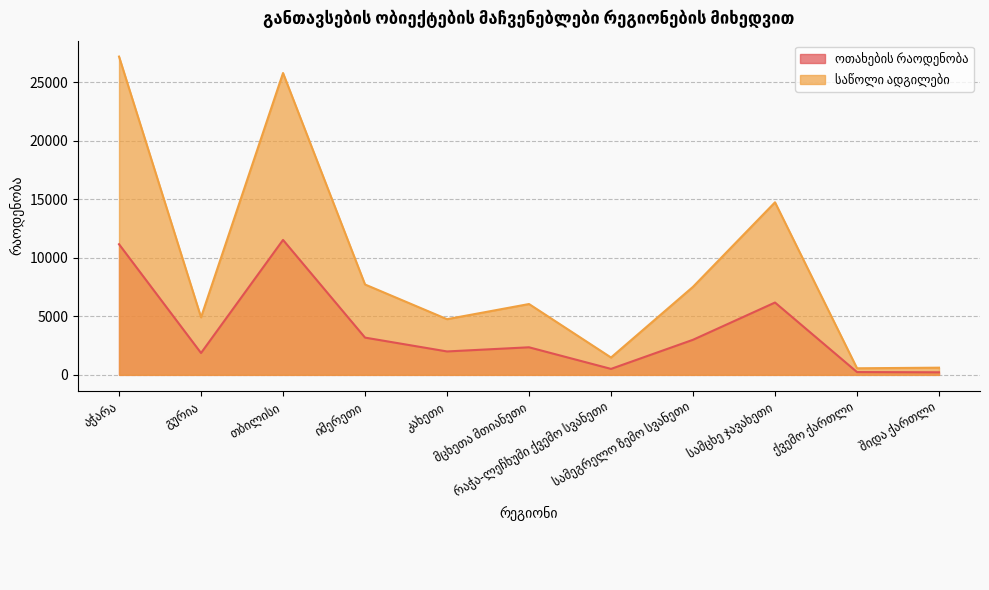

Which series has the largest total across all categories?

საწოლი ადგილები